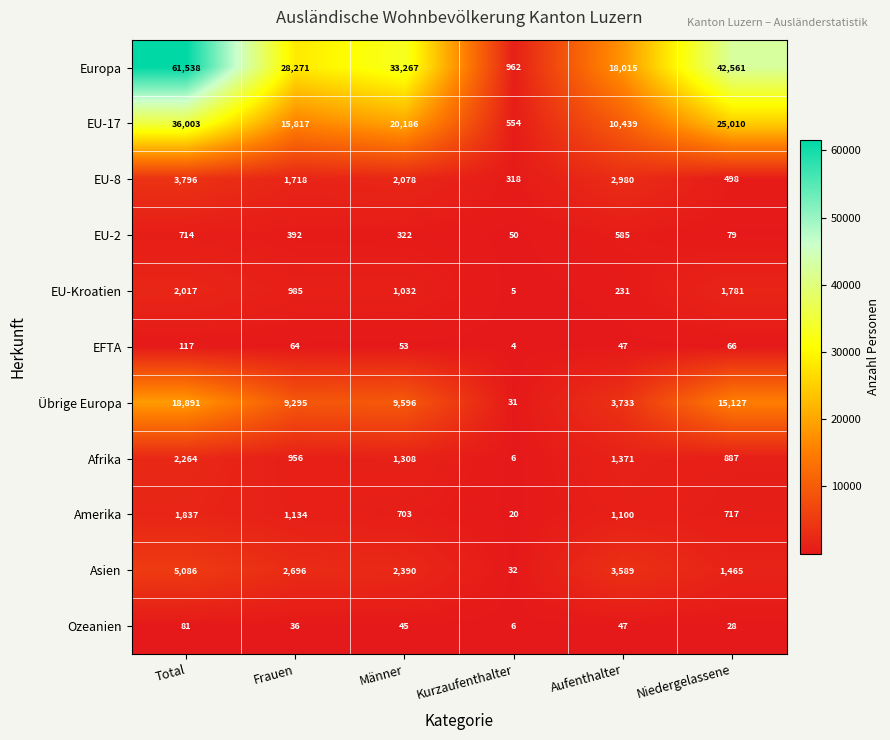

What is the minimum value shown in the chart?

4